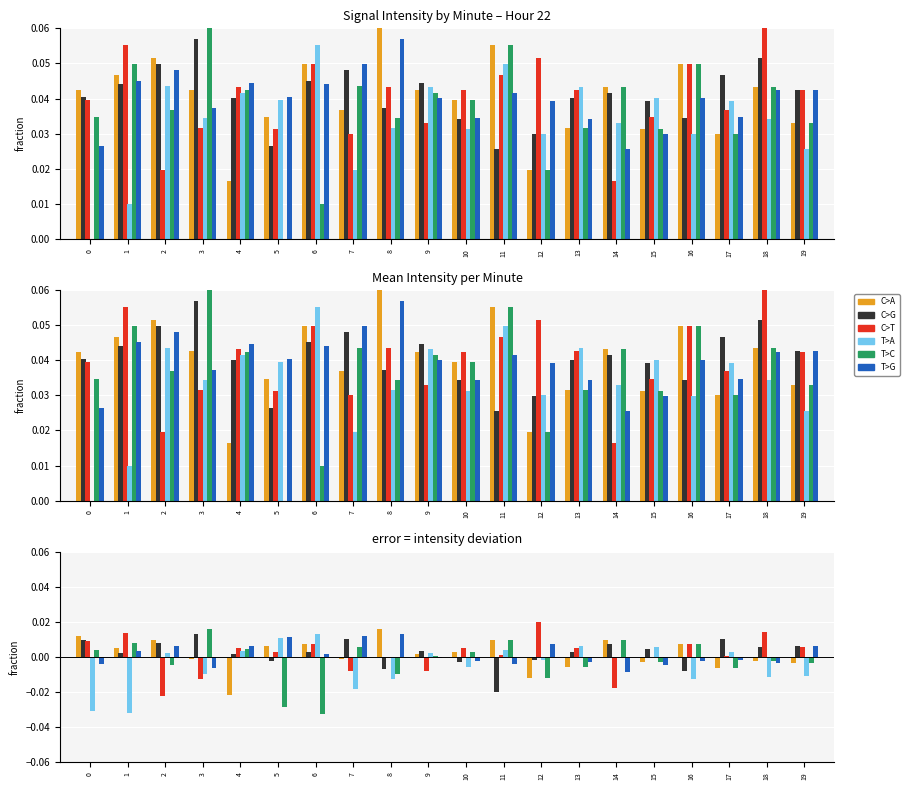

Is the value of C>G at 10 greater than the value of T>G at 19?

No